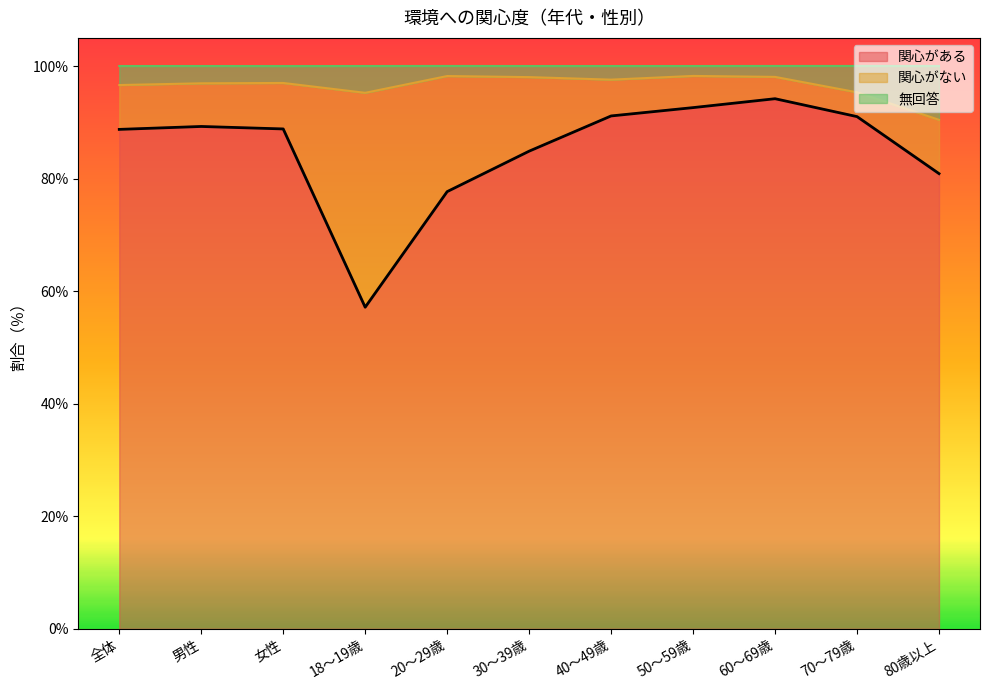

What is the minimum value for 関心がある?

57.1